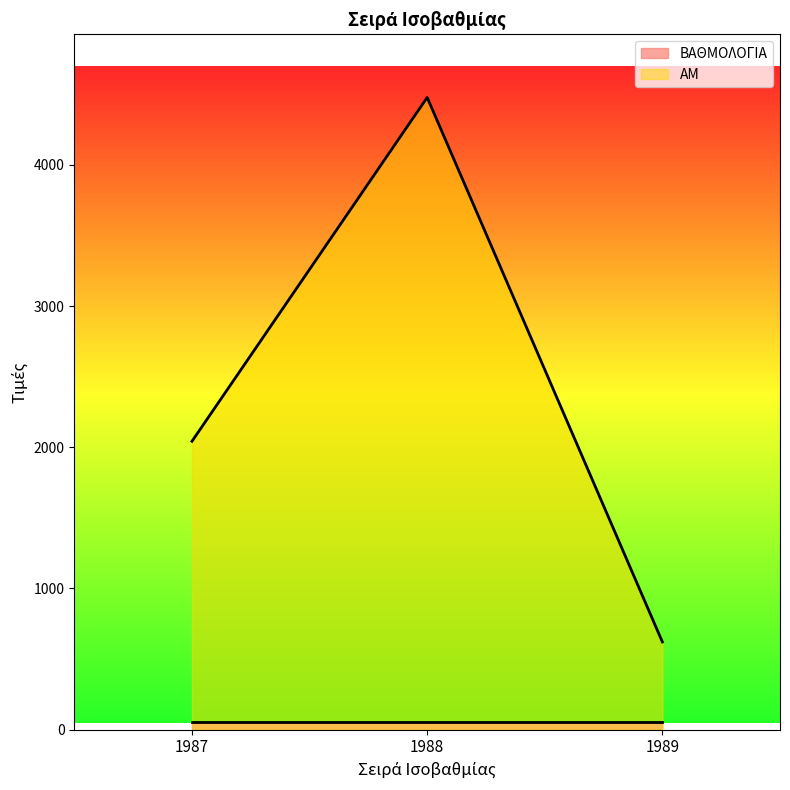

How many values exceed 2042?

1